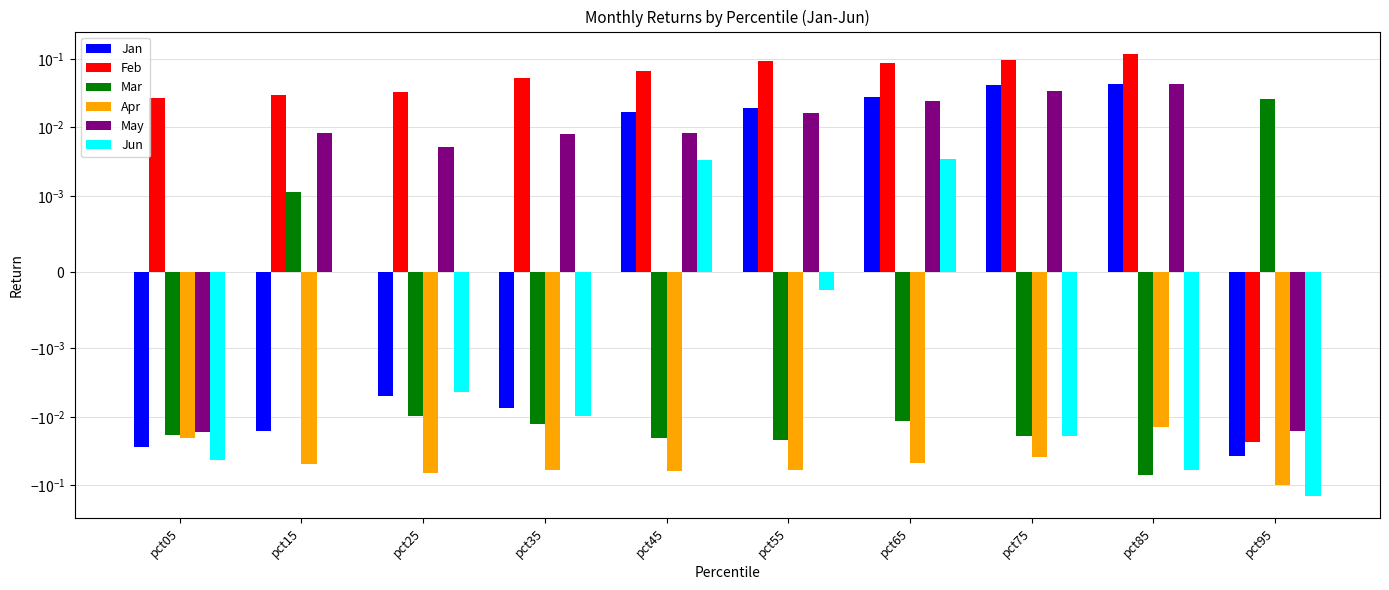

At how many categories does at least one series exceed 0?

10